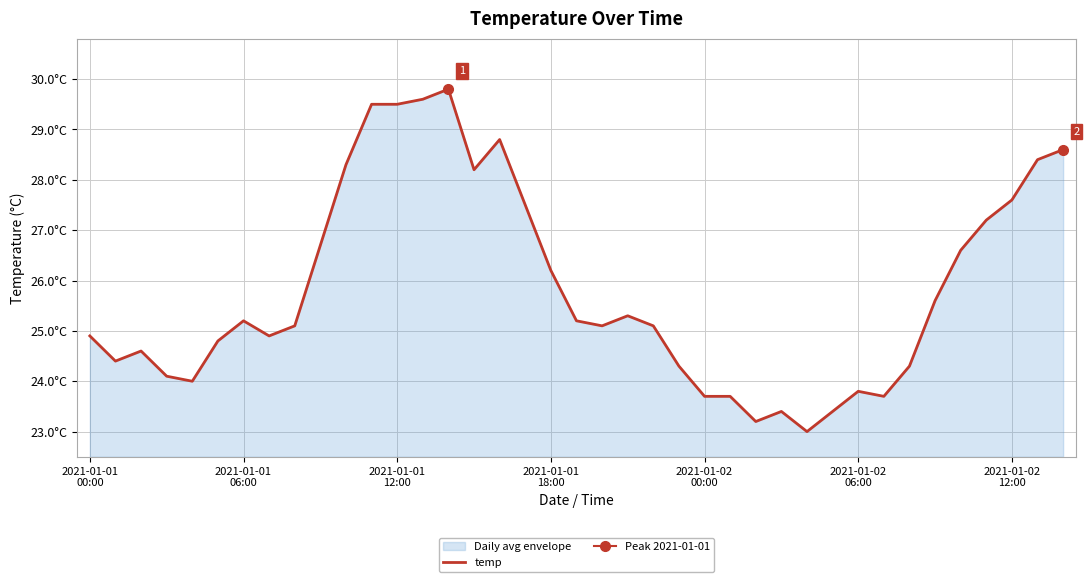

Reading left to right, extract all data points from this chart.

24.9	24.4	24.6	24.1	24.0	24.8	25.2	24.9	25.1	26.7	28.3	29.5	29.5	29.6	29.8	28.2	28.8	27.5	26.2	25.2	25.1	25.3	25.1	24.3	23.7	23.7	23.2	23.4	23.0	23.4	23.8	23.7	24.3	25.6	26.6	27.2	27.6	28.4	28.6